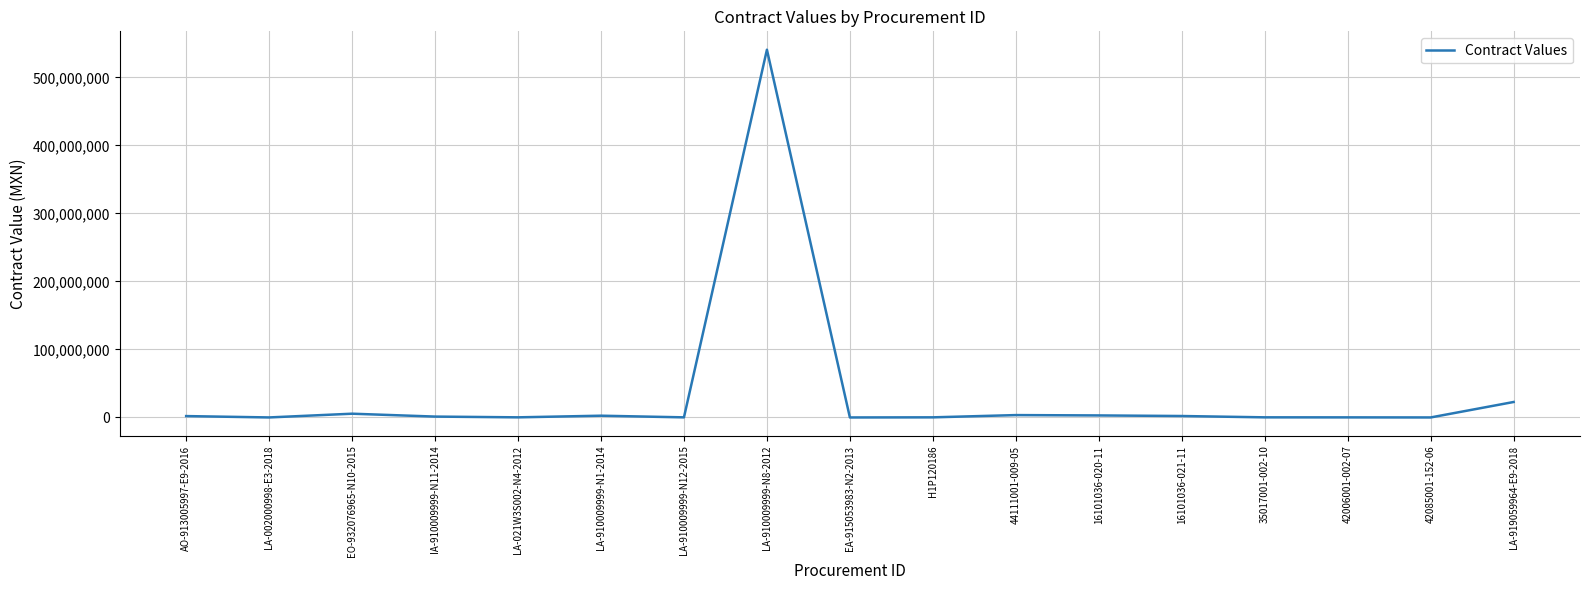

What is the maximum value shown in the chart?

540755971.0